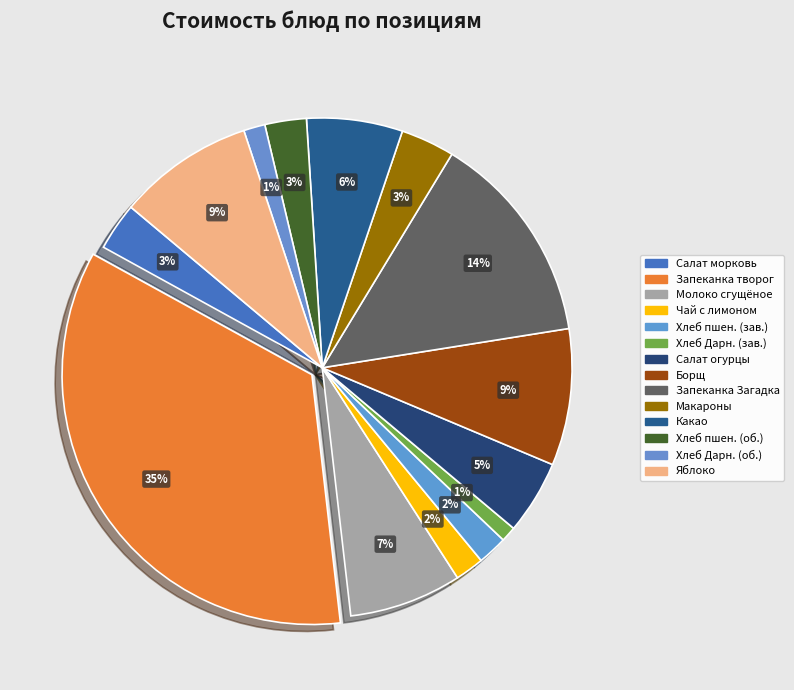

How much of the chart is everything except Яблоко?

91.2%